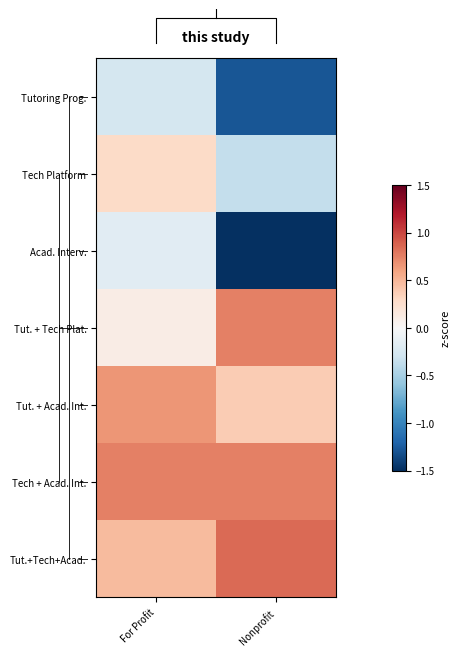

The Tut.+Tech+Acad. series shows 0.8 at Nonprofit. True or false?

True